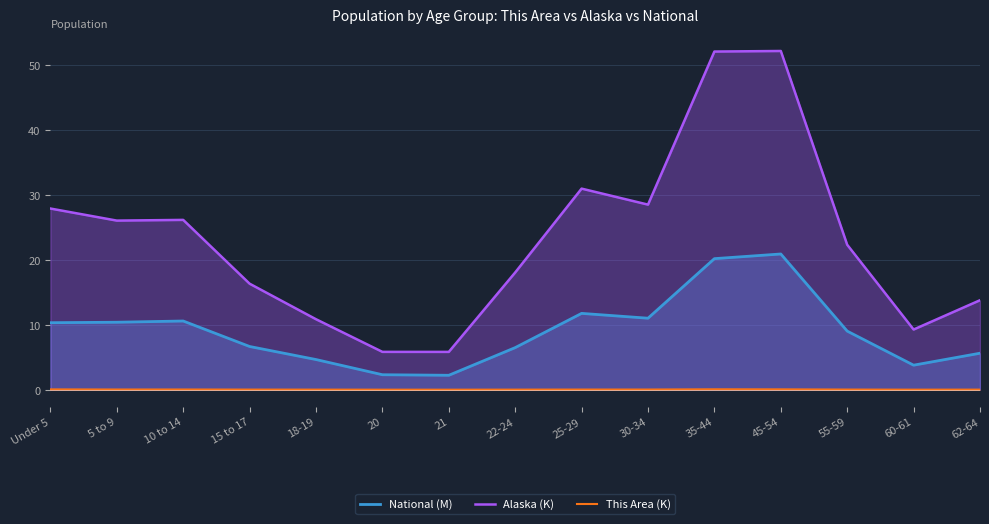

How many interior local peaks does the Alaska (K) series have?

3